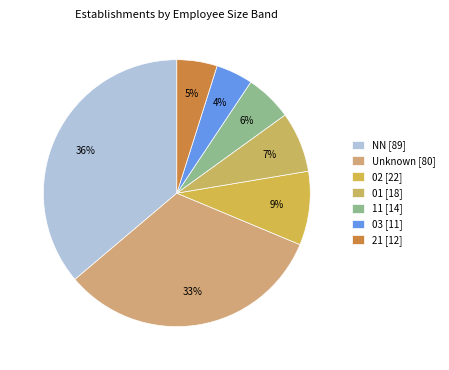

How many segments does this pie chart have?

7